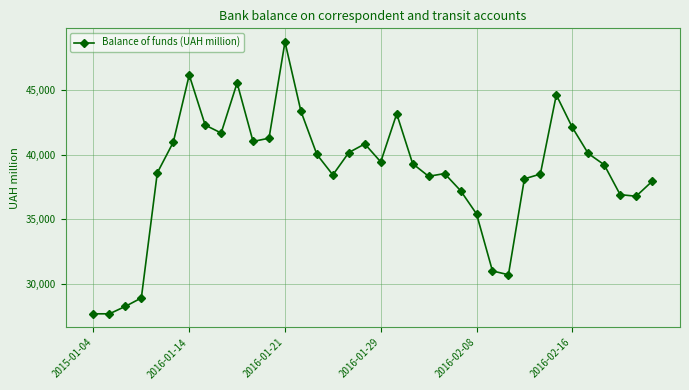

What is the value of the 29th point from the left?

38506.3